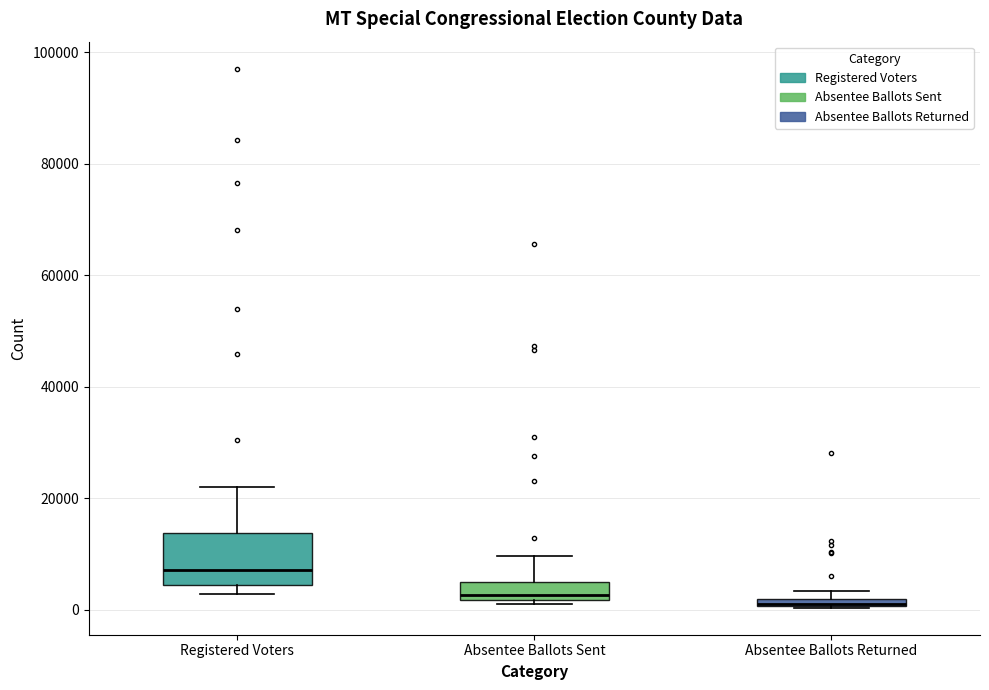

Comparing the boxes themselves (not the whiskers), which one is the tallest?

Registered Voters